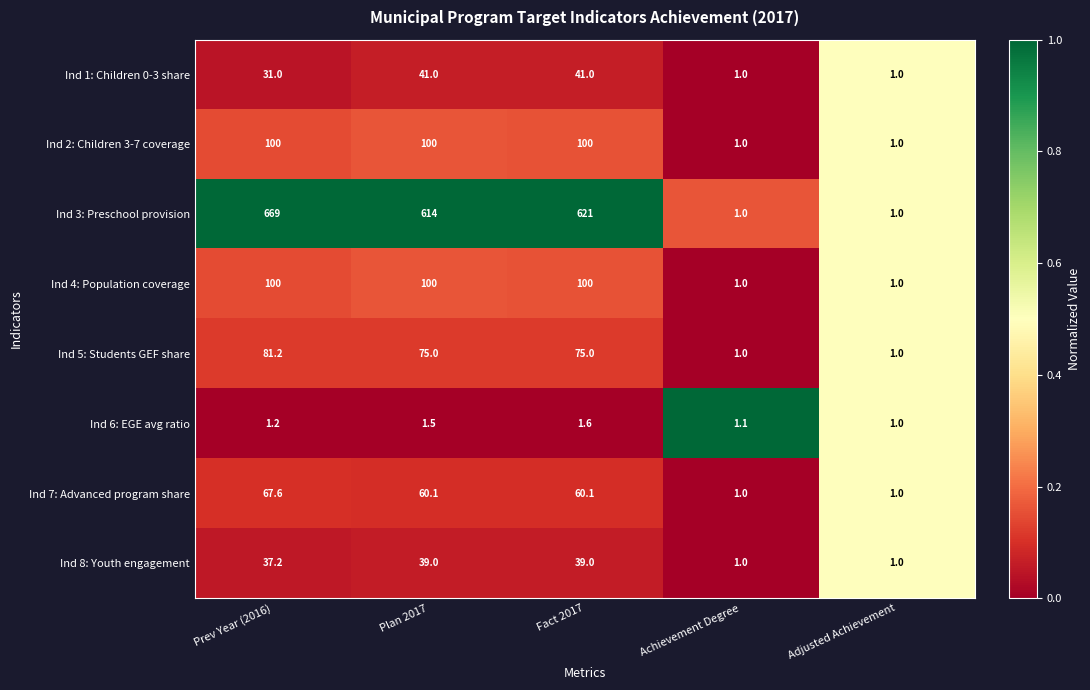

Which series has the largest range (max minus min)?

Ind 3: Preschool provision